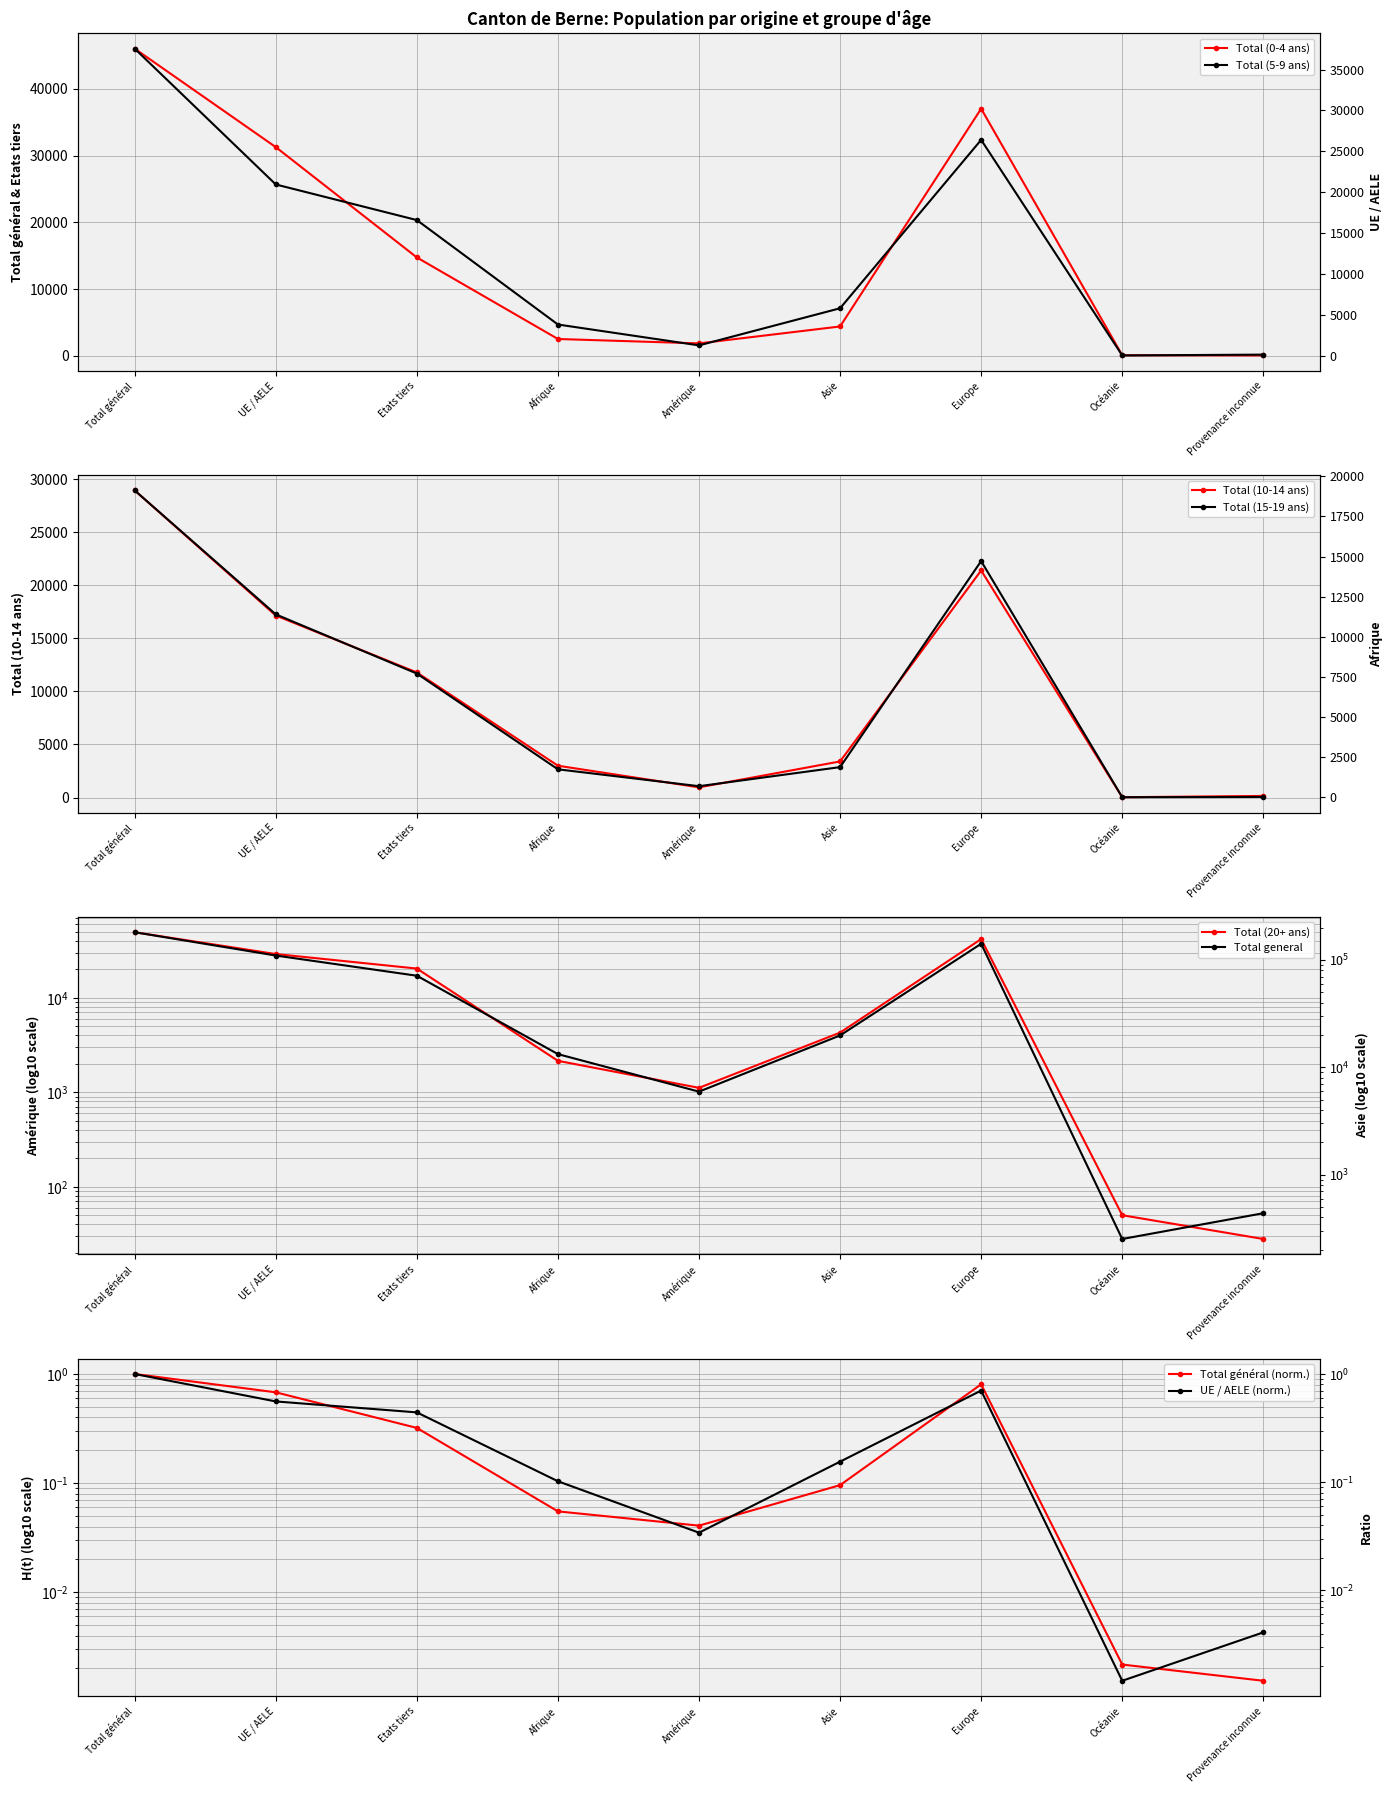

The Total (15-19 ans) series shows 19658 at Europe. True or false?

False